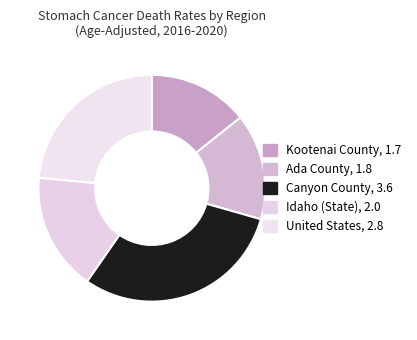

Does Ada County account for over 50% of the chart?

No